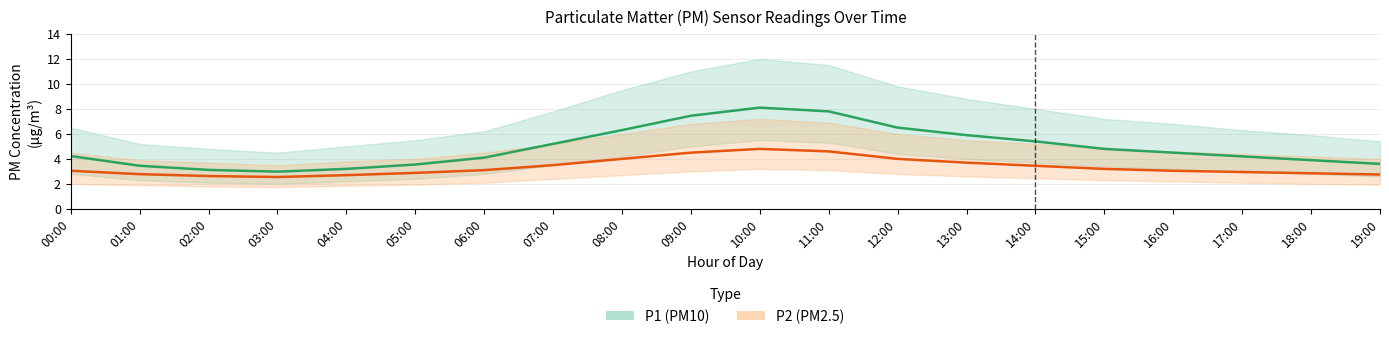

The value of P1 (PM10) at 01:00 is 5.6. True or false?

False